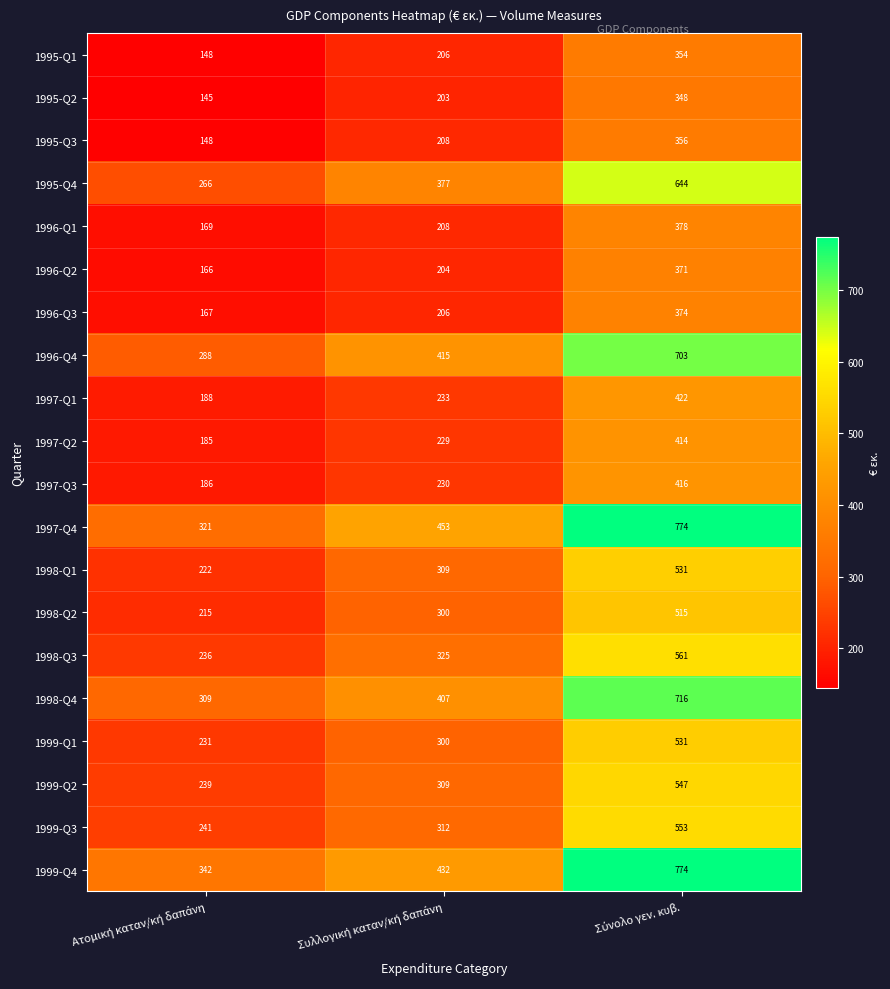

What is the smallest value displayed?

145